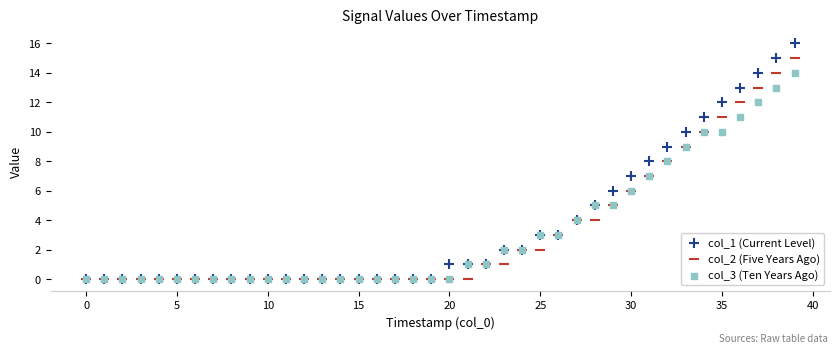

Which series has the widest spread of Y values?

col_1 (Current Level)